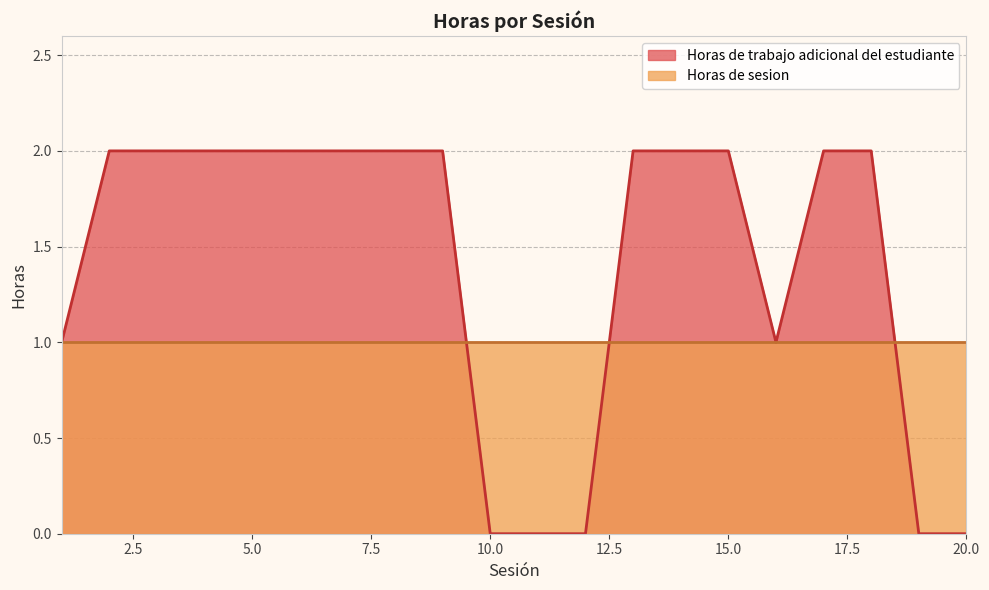

What is the value of the Horas de sesion point at the 31st from the left?

1